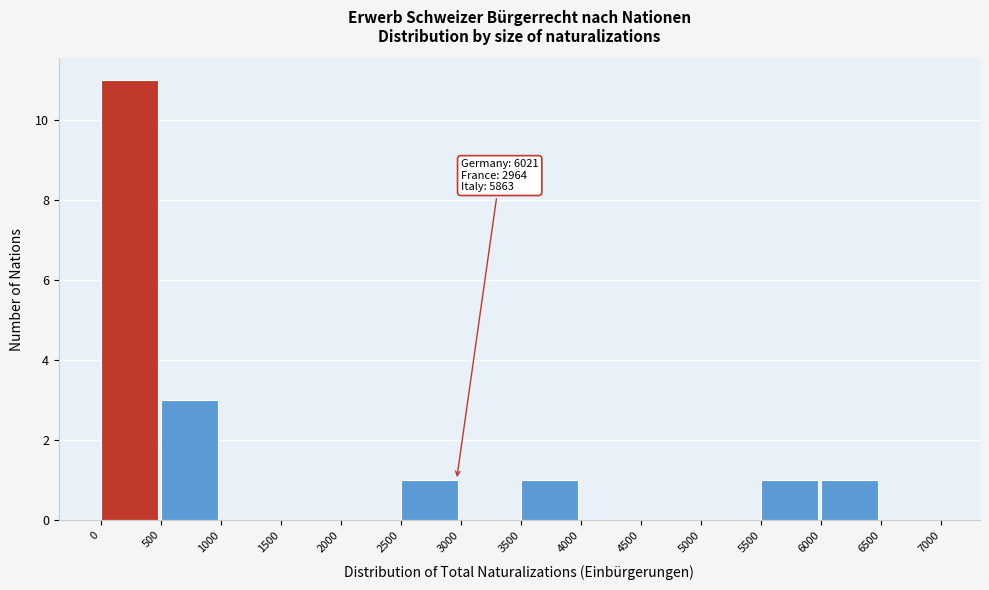

Which range on the x-axis has the tallest bar?

0 to 500